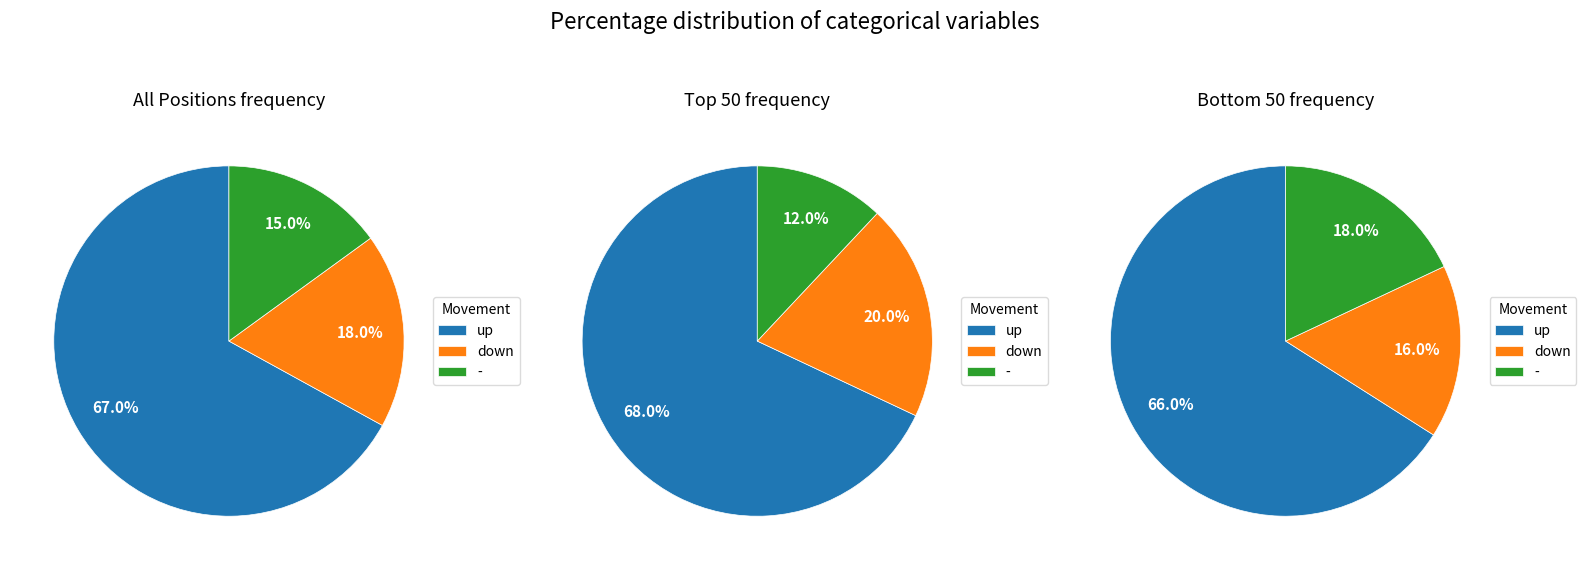

Approximately how many times larger is the value at down compared to up?

0.3